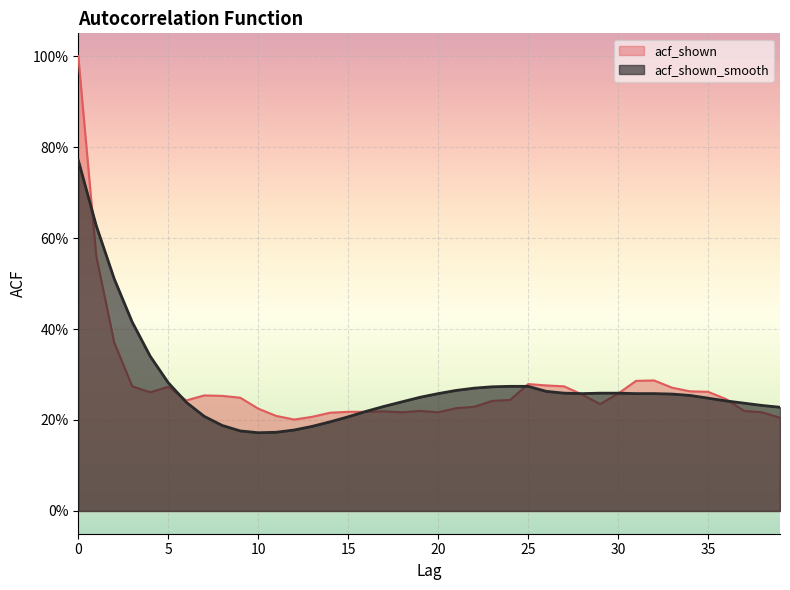

How many data points does each series have?

40